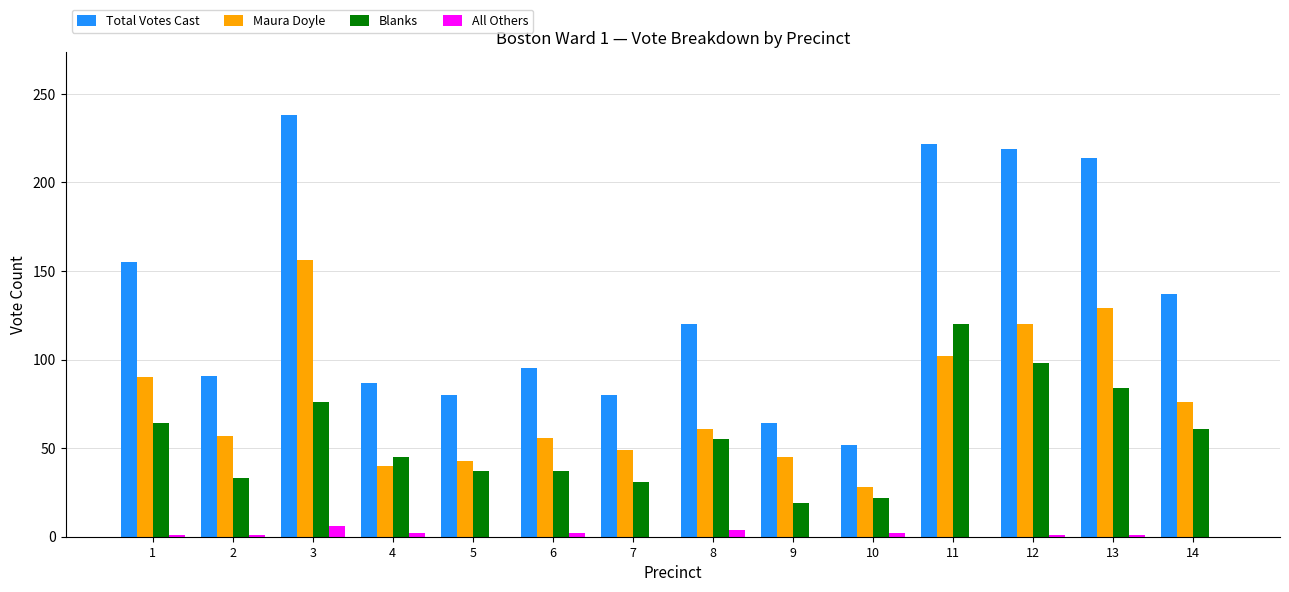

Is it true that All Others equals 0 at 11?

True